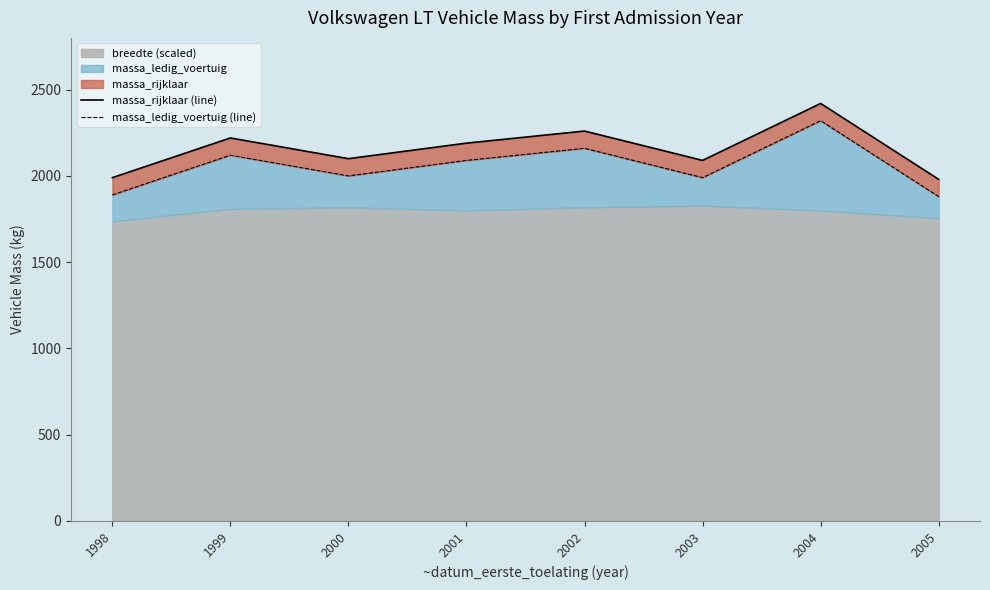

At which label is massa_rijklaar (line) closest to 2200?

2001